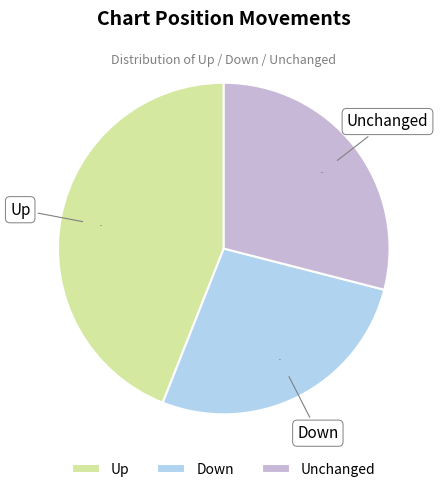

The Up slice represents 44% of the pie. True or false?

True